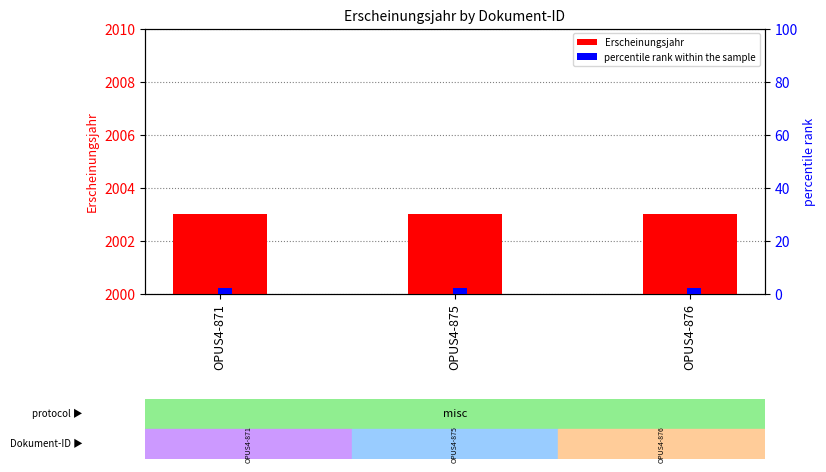

What is the minimum value shown in the chart?

2